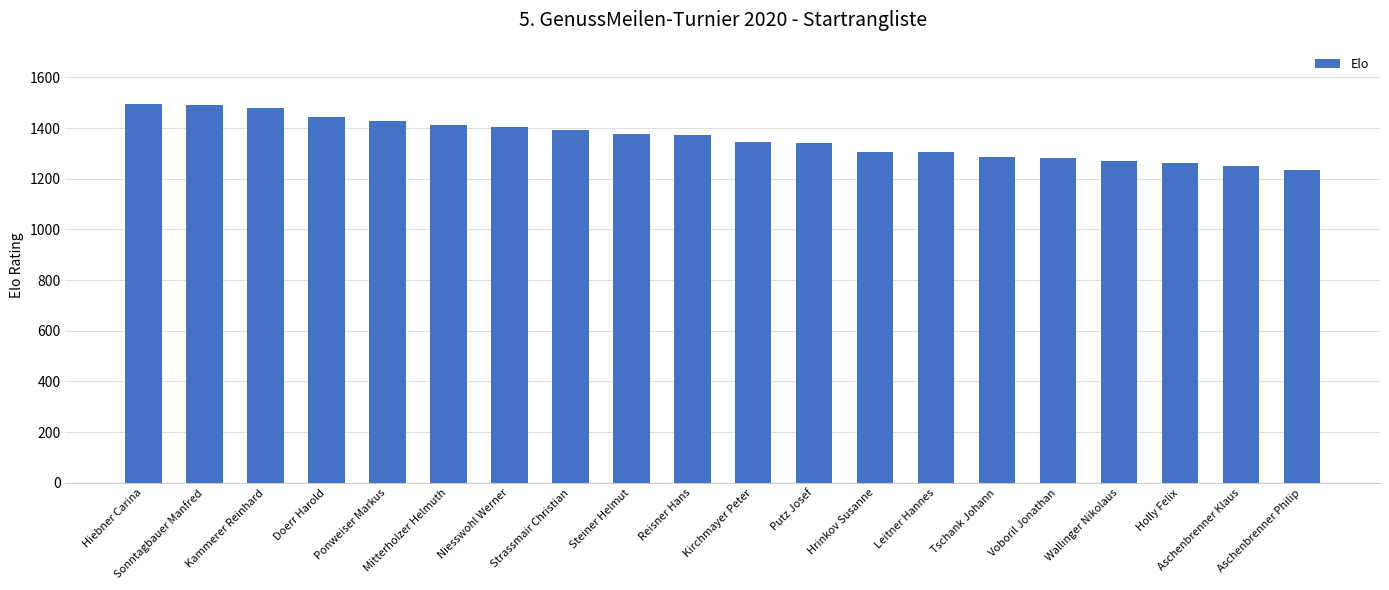

How many bars are there in total?

20